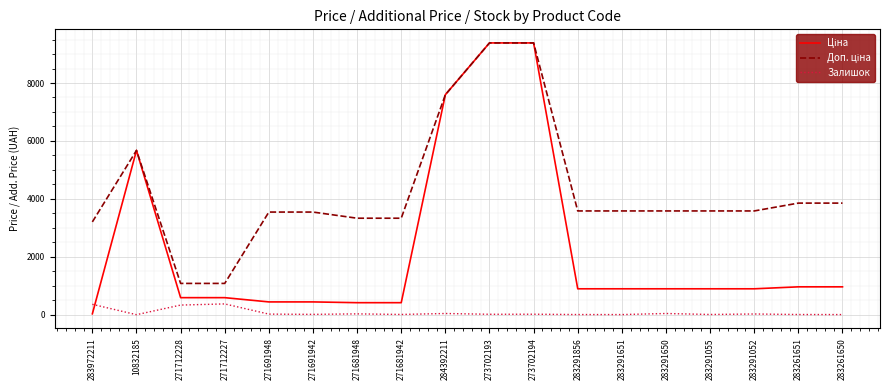

What is the maximum value shown in the chart?

9384.0